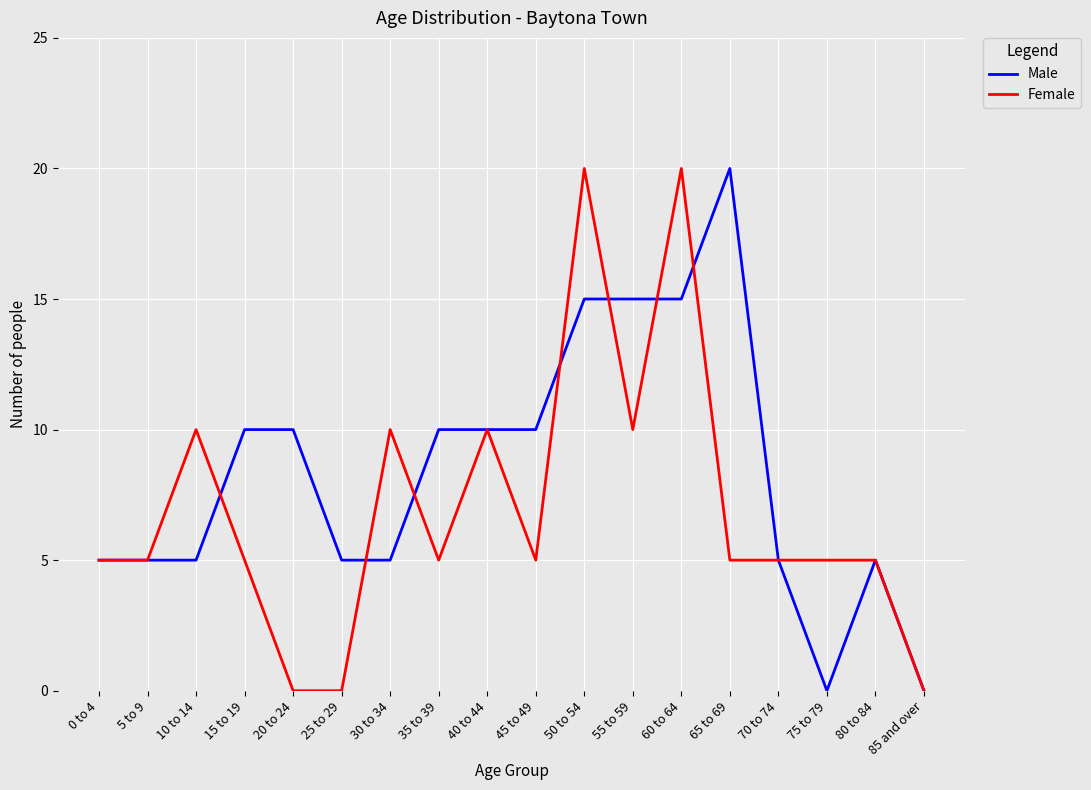

Rank the series by their average value, from highest to lowest.

Male, Female